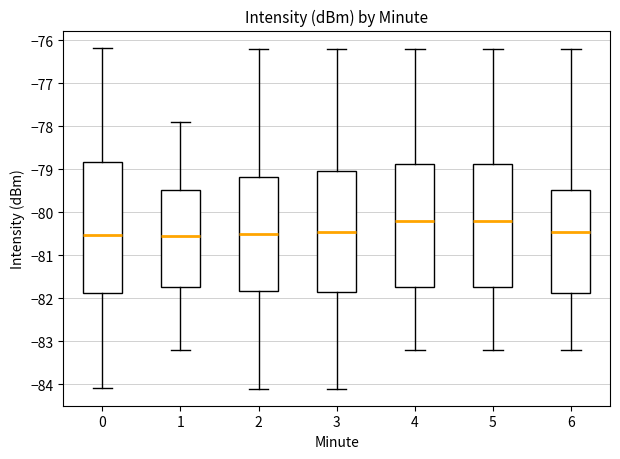

Reading left to right, transcribe this box plot: for each box, give where its median line is, the range the box spans, and where its two whiskers end, as read against the y-axis. The values are not printed on the chart, so give them approximately, as read against the axis.

0: median -80.5, box -81.9 to -78.8, whiskers -84.1 to -76.2
1: median -80.5, box -81.7 to -79.5, whiskers -83.2 to -77.9
2: median -80.5, box -81.8 to -79.2, whiskers -84.1 to -76.2
3: median -80.4, box -81.8 to -79.0, whiskers -84.1 to -76.2
4: median -80.2, box -81.7 to -78.9, whiskers -83.2 to -76.2
5: median -80.2, box -81.7 to -78.9, whiskers -83.2 to -76.2
6: median -80.4, box -81.9 to -79.5, whiskers -83.2 to -76.2